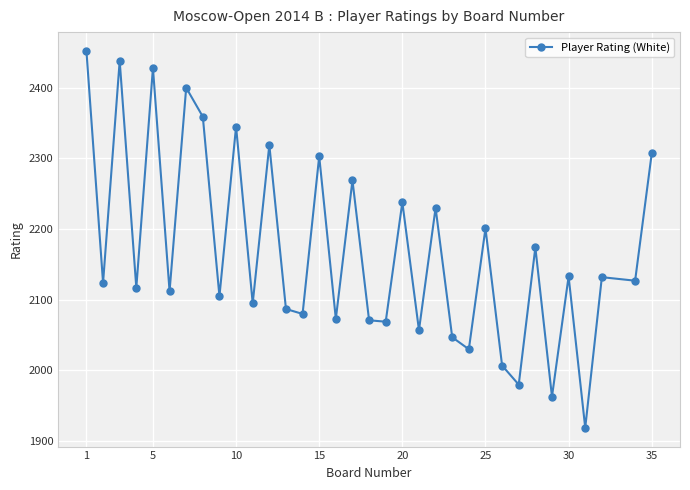

What is the value of the 1st point from the left?

2452